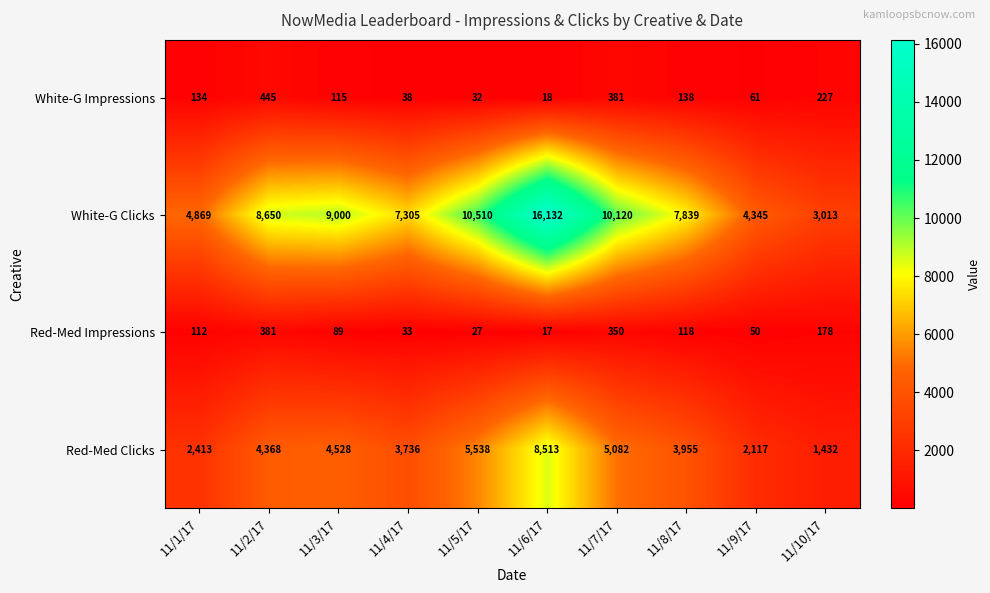

At how many categories does at least one series exceed 86?

10